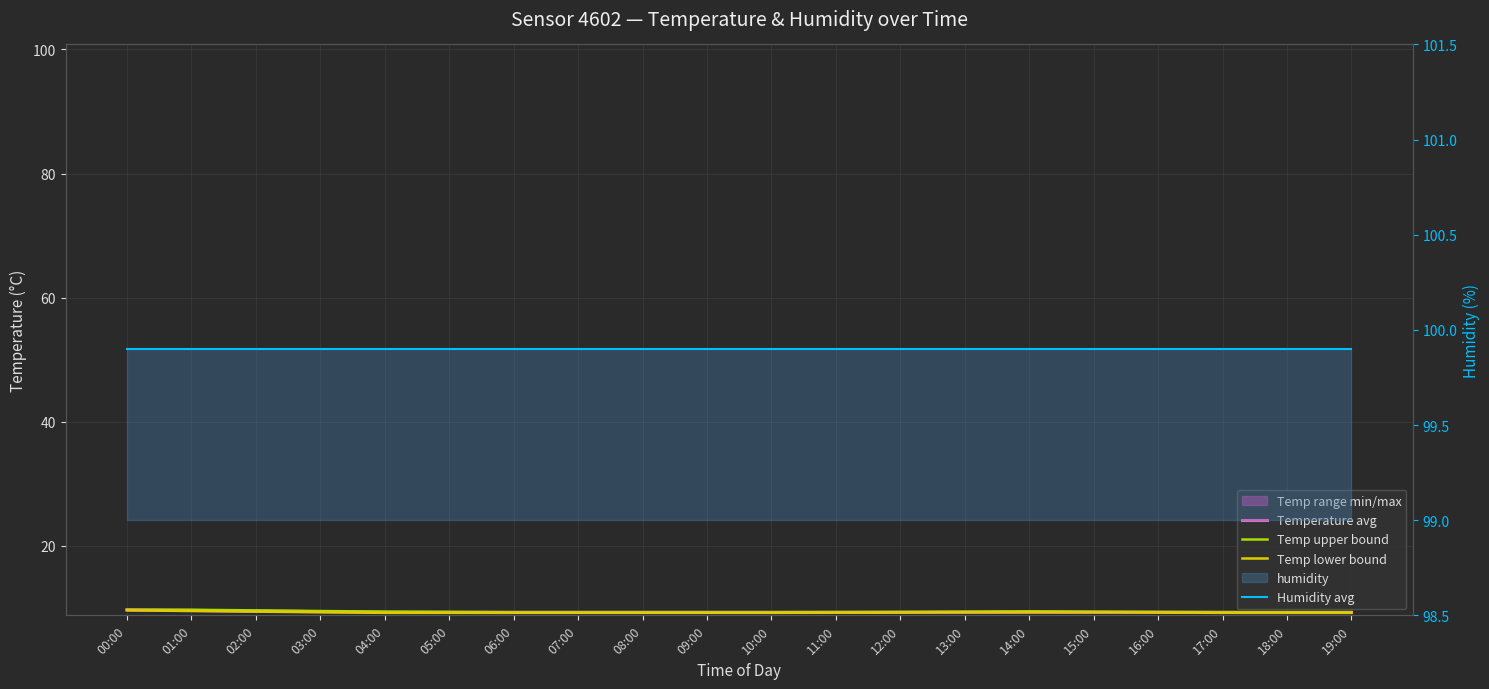

What value does the Temp lower bound series have at 03:00?

9.3